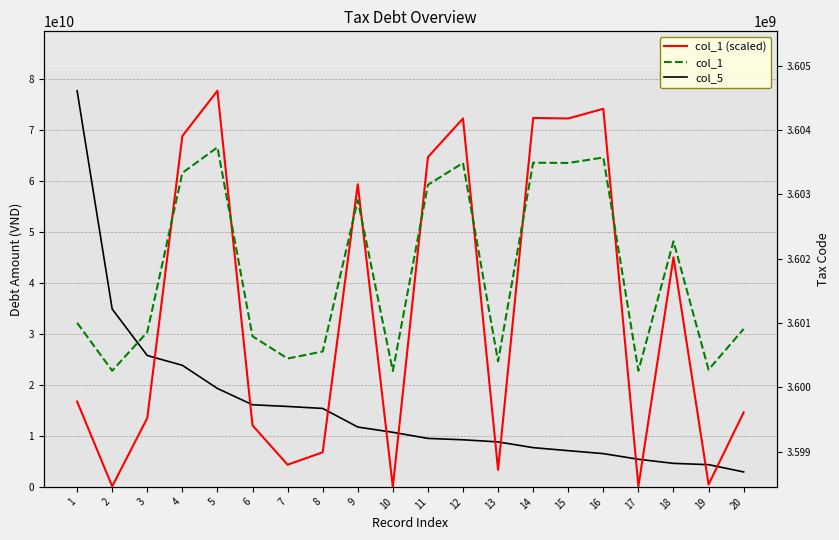

What is the value of the col_1 (scaled) point at the 15th from the left?

72251401608.1